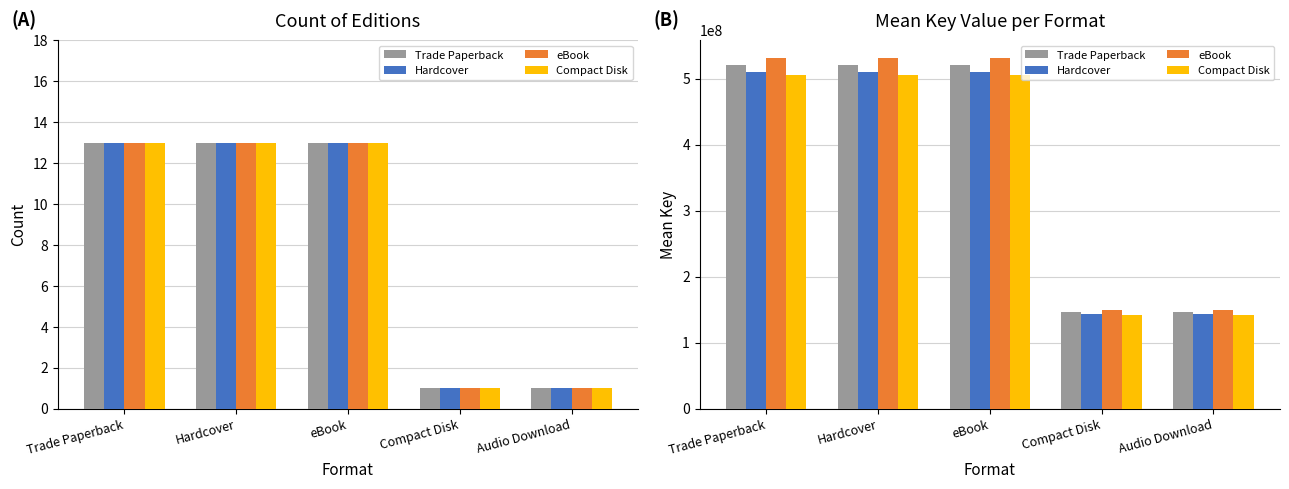

Is the value of Hardcover at Trade Paperback greater than the value of Trade Paperback at Compact Disk?

Yes